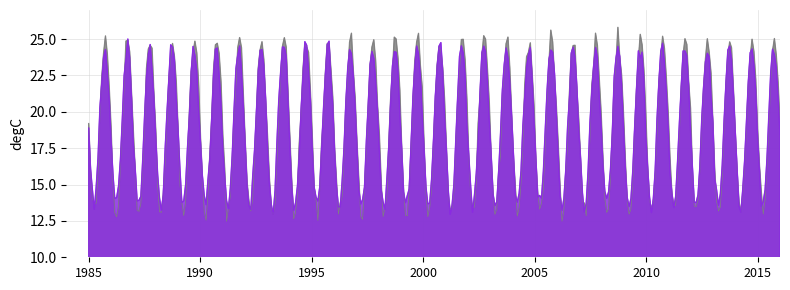

Which series has the largest total across all categories?

Series1